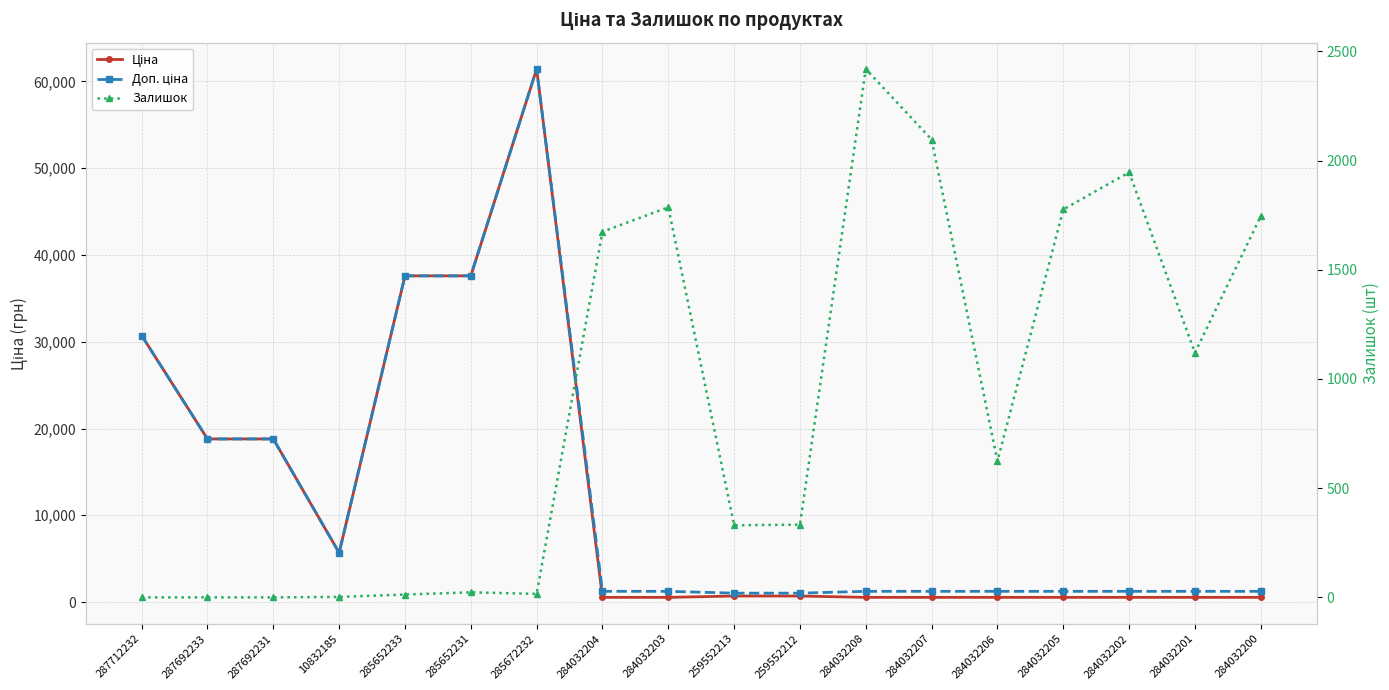

What position from the left is 284032208?

12